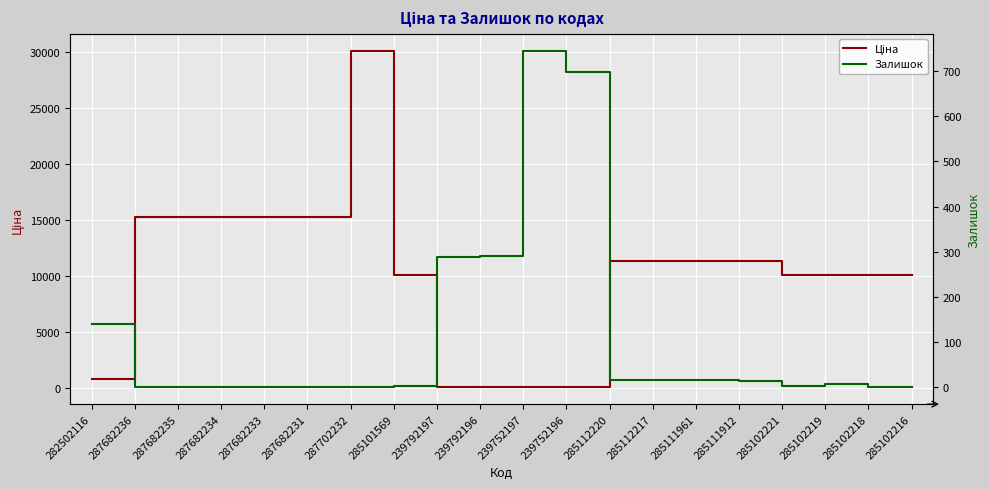

Which series changed the most between 285111912 and 285102216?

Ціна